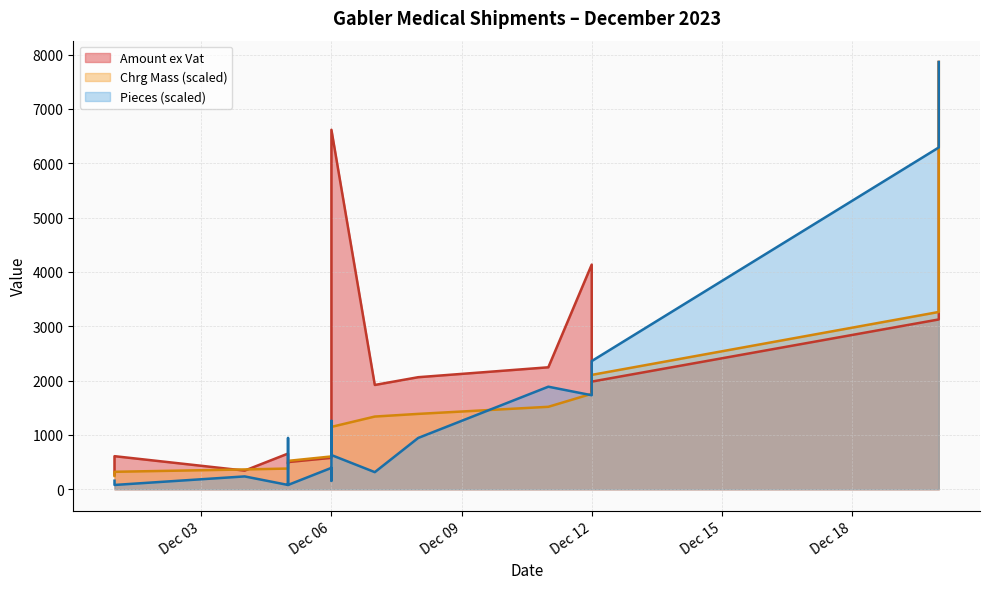

Is it true that Pieces equals 279.4 at 2023-12-01?

False